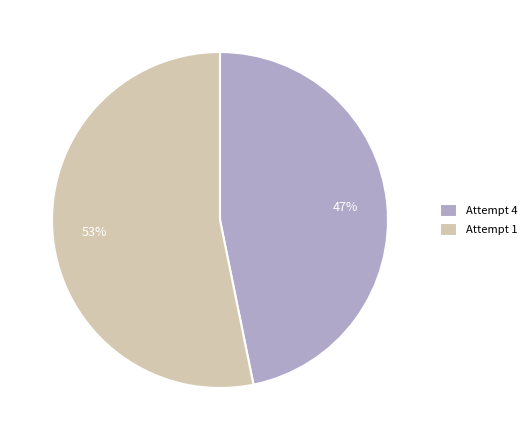

Is there any slice that represents more than half of the pie?

Yes